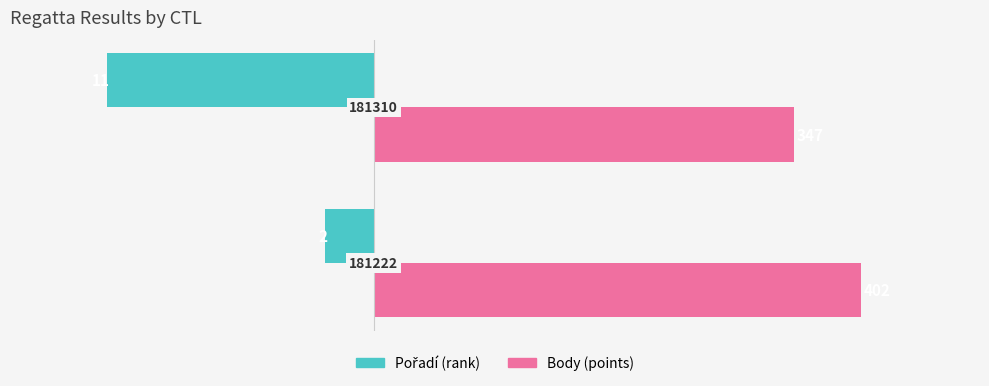

Is it true that Body (÷20) equals 27.2 at −15?

False